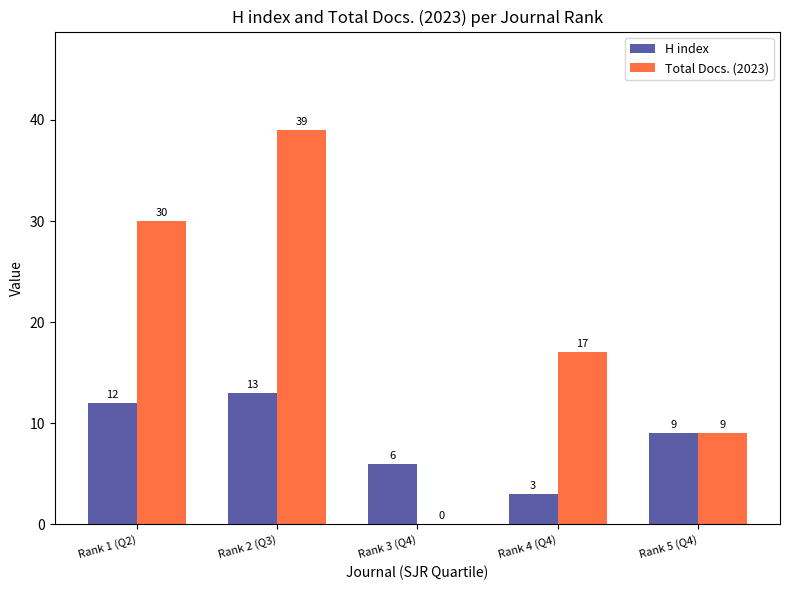

Reading right to left, list all the values displayed in this chart.

H index: Rank 5 (Q4)=9	Rank 4 (Q4)=3	Rank 3 (Q4)=6	Rank 2 (Q3)=13	Rank 1 (Q2)=12
Total Docs. (2023): Rank 5 (Q4)=9	Rank 4 (Q4)=17	Rank 3 (Q4)=0	Rank 2 (Q3)=39	Rank 1 (Q2)=30